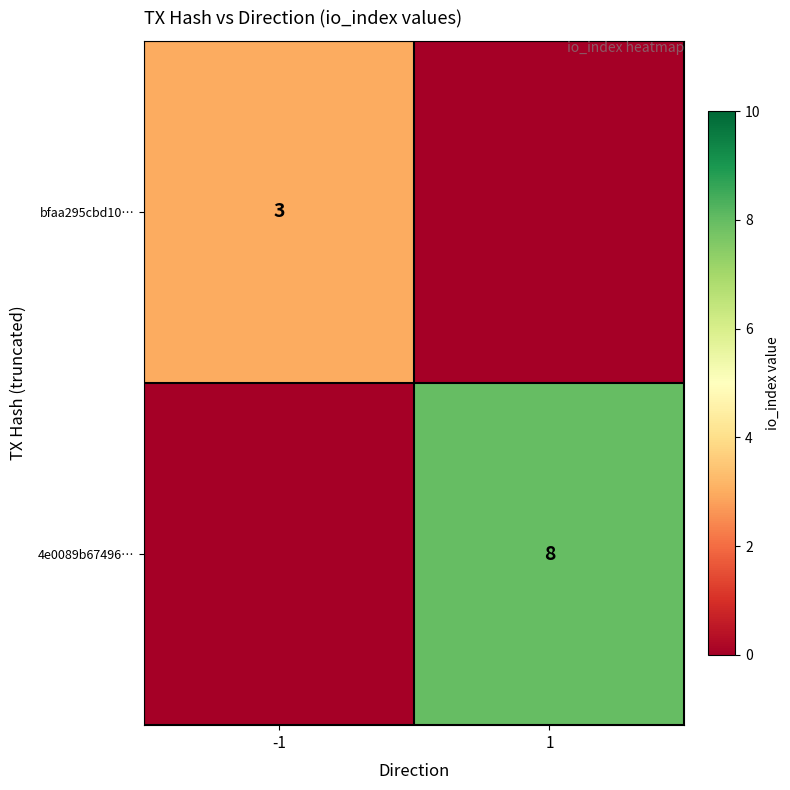

True or false: bfaa295cbd10… has a value of 2 at -1.

False